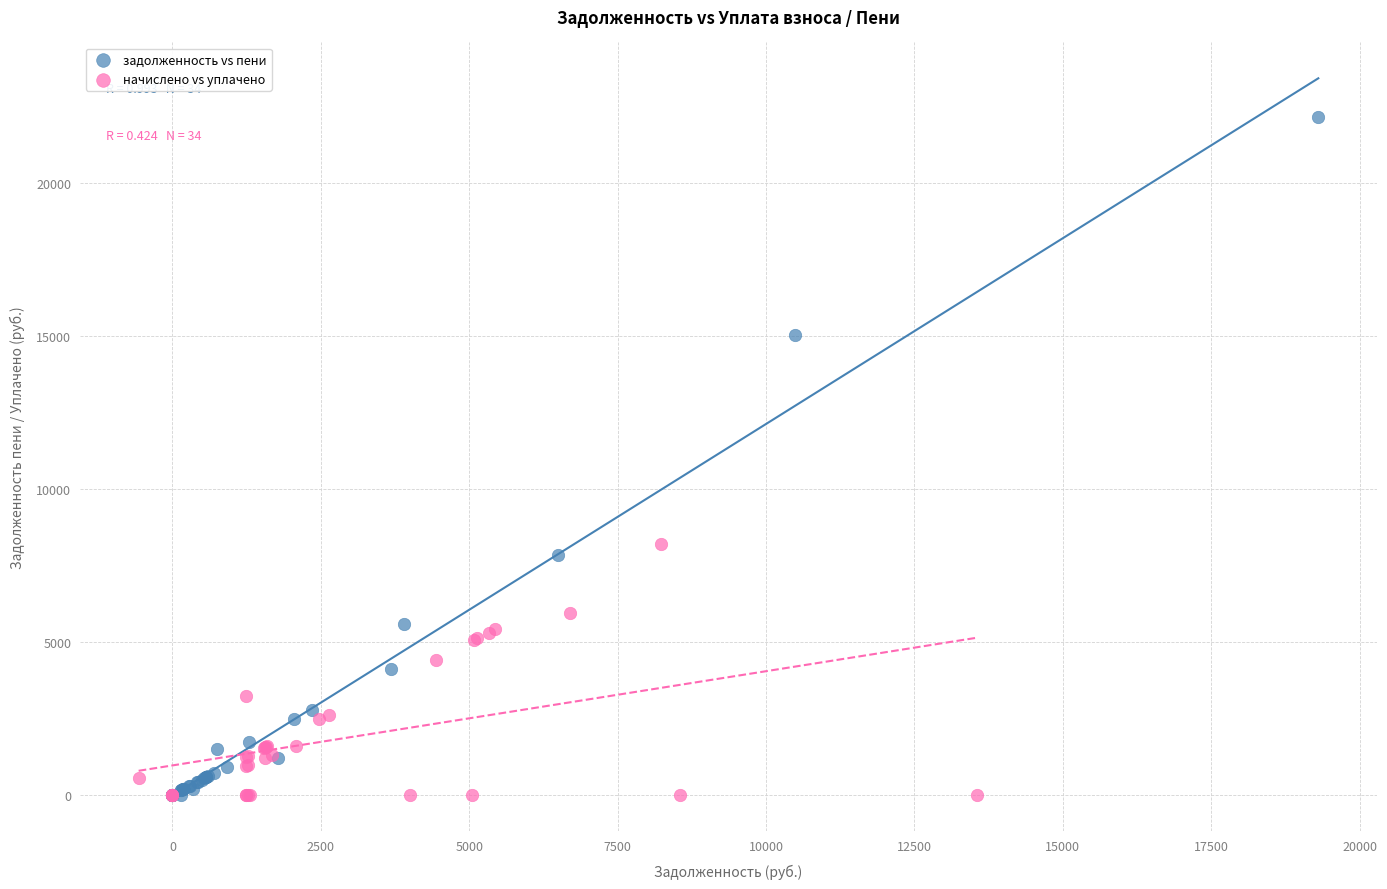

Which series has the widest spread of Y values?

задолженность vs пени